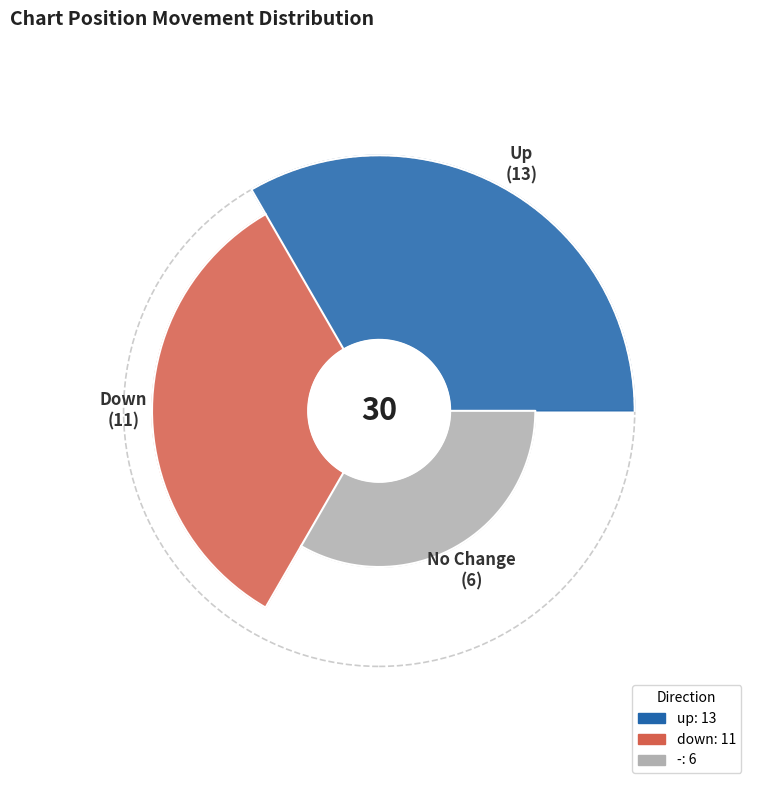

What is the total percentage of down and up?

80.0%